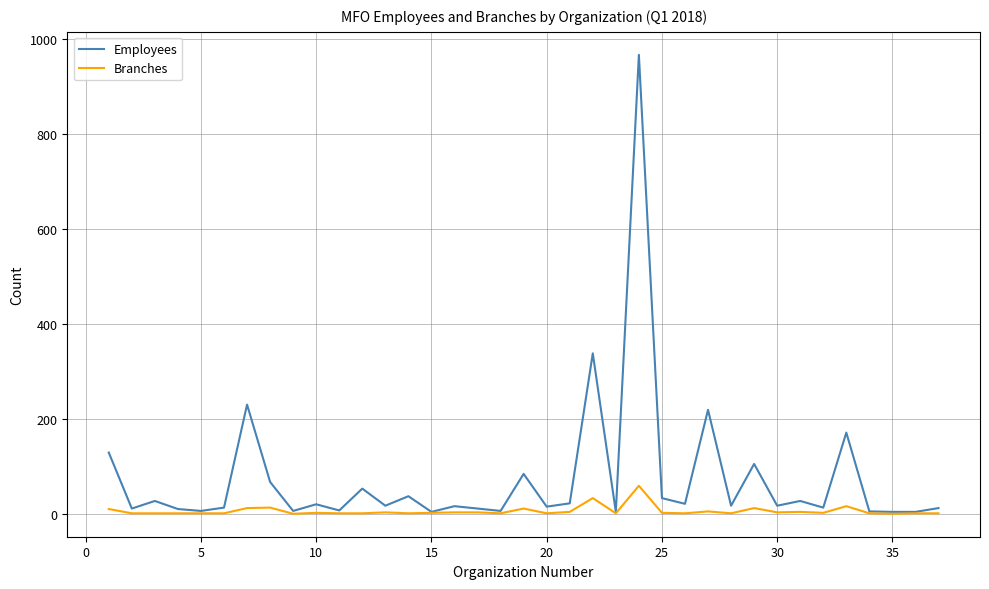

What is the maximum value shown in the chart?

967